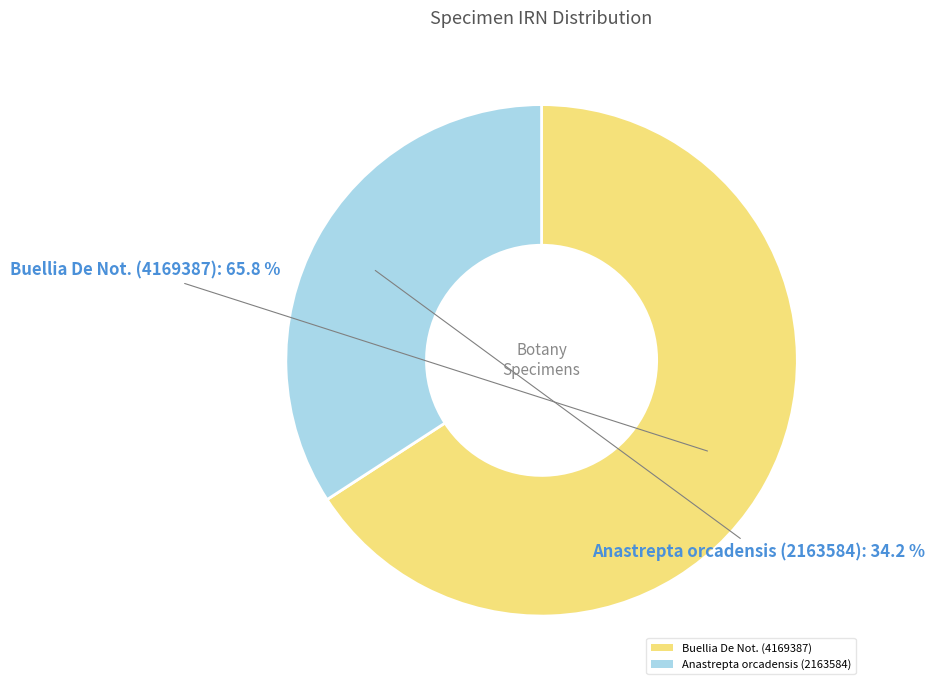

Which has a higher value, Buellia De Not. (4169387) or Anastrepta orcadensis (2163584)?

Buellia De Not. (4169387)